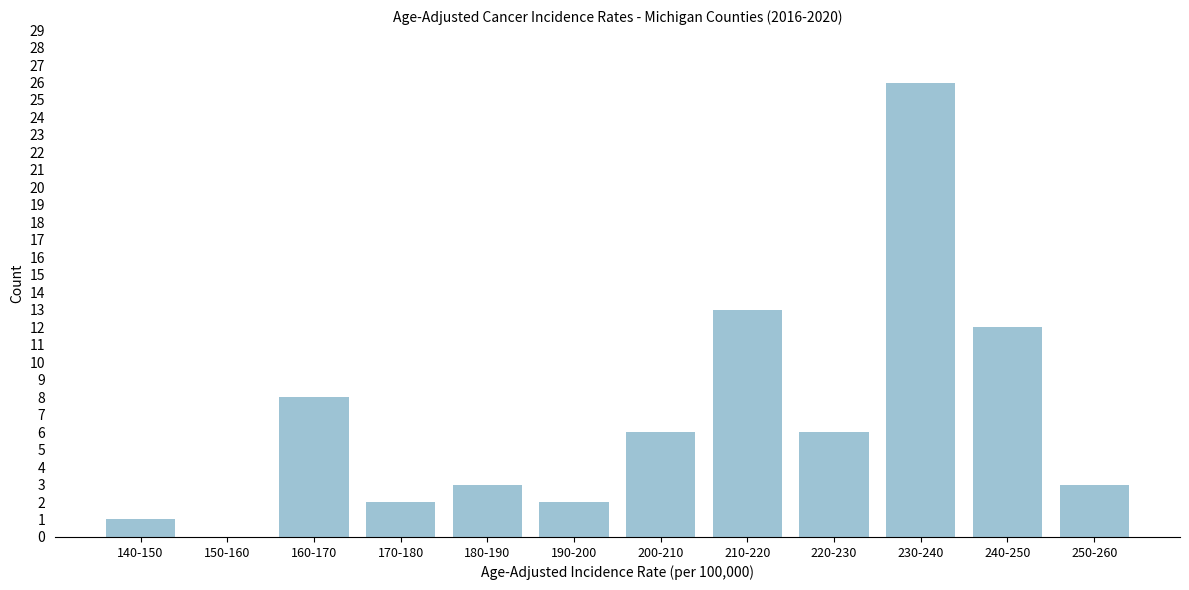

Reading right to left, extract all data points from this chart.

250-260=3	240-250=12	230-240=26	220-230=6	210-220=13	200-210=6	190-200=2	180-190=3	170-180=2	160-170=8	150-160=0	140-150=1